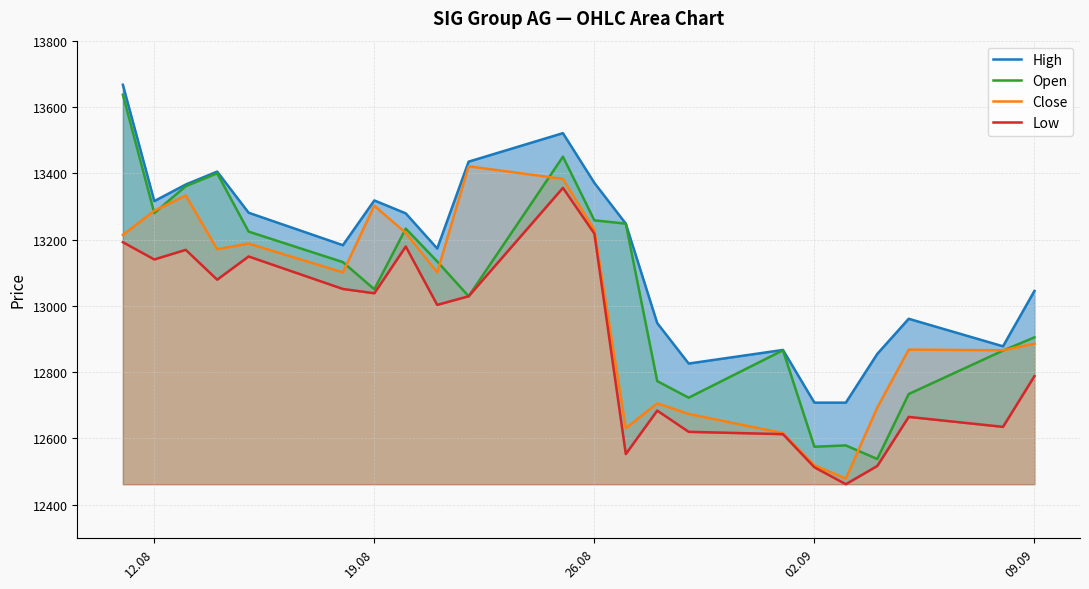

Reading left to right, list all the values displayed in this chart.

High: 13667	13316	13366	13405	13281	13183	13318	13279	13173	13435	13521	13371	13248	12948	12826	12867	12708	12708	12855	12961	12878	13045
Open: 13637	13280	13361	13400	13224	13132	13050	13233	13134	13029	13450	13258	13248	12773	12723	12866	12575	12579	12538	12734	12865	12905
Close: 13214	13287	13333	13171	13188	13101	13302	13220	13101	13421	13383	13229	12631	12706	12674	12616	12519	12479	12693	12868	12866	12886
Low: 13192	13140	13169	13079	13149	13051	13038	13179	13003	13029	13356	13218	12553	12684	12620	12613	12513	12462	12517	12665	12635	12788